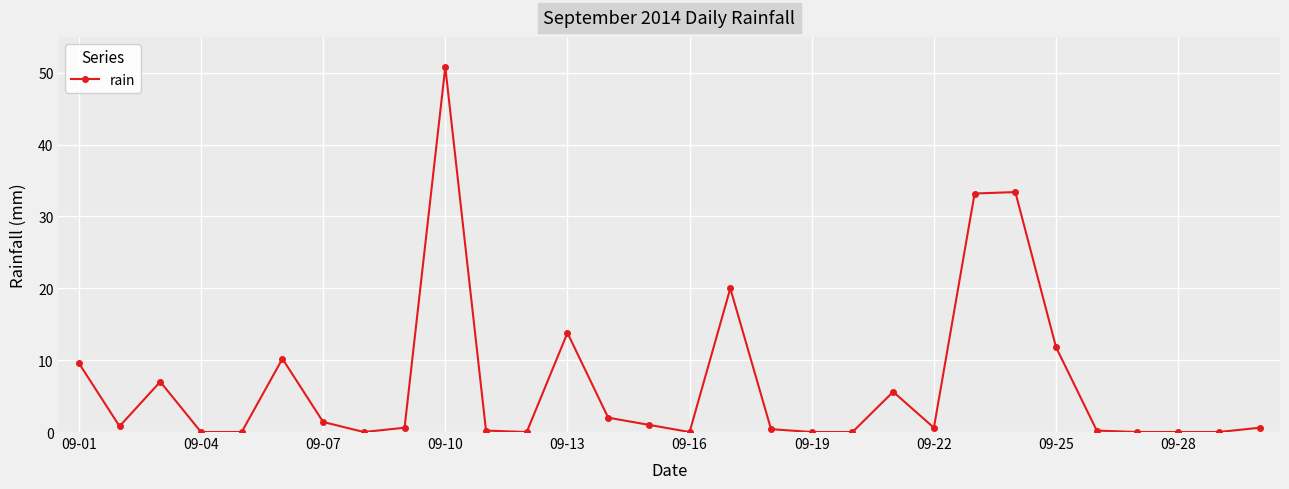

How many distinct data groups are displayed?

1